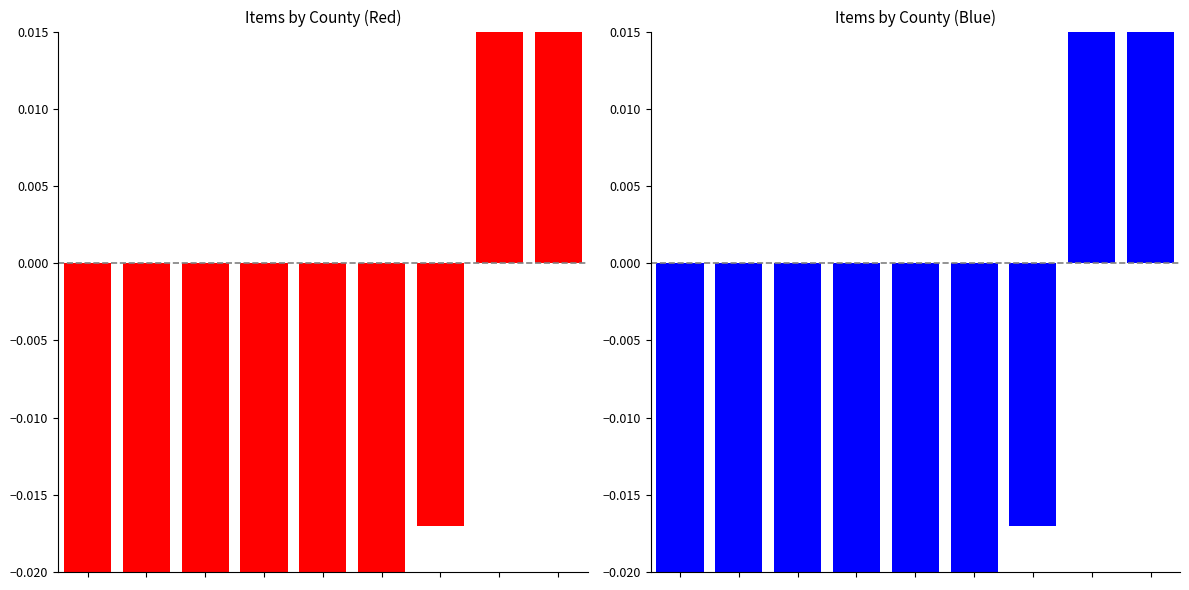

Are the bars horizontal?

No